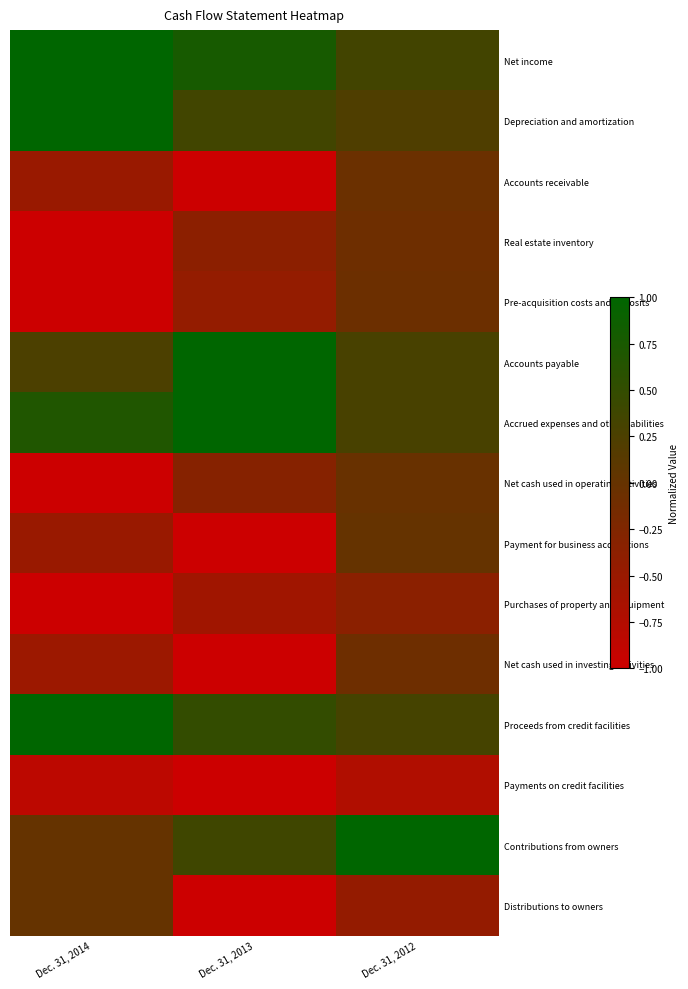

At Dec. 31, 2014, list the series in order from largest to smallest.

Net income, Depreciation and amortization, Proceeds from credit facilities, Accrued expenses and other liabilities, Accounts payable, Contributions from owners, Distributions to owners, Payment for business acquisitions, Accounts receivable, Net cash used in investing activities, Payments on credit facilities, Real estate inventory, Pre-acquisition costs and deposits, Net cash used in operating activities, Purchases of property and equipment